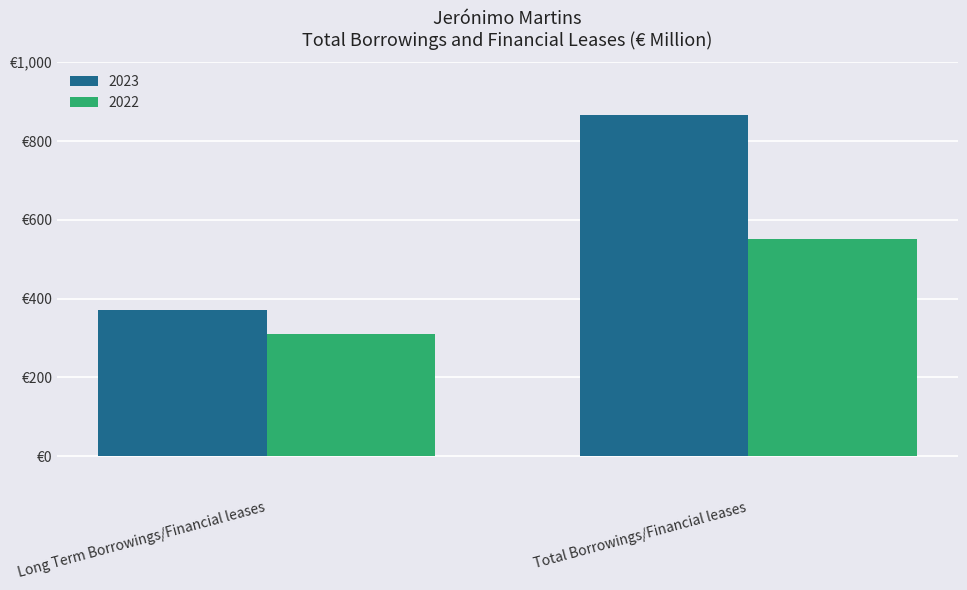

Read the 2022 value at Total Borrowings/Financial leases, to the nearest 5.

550